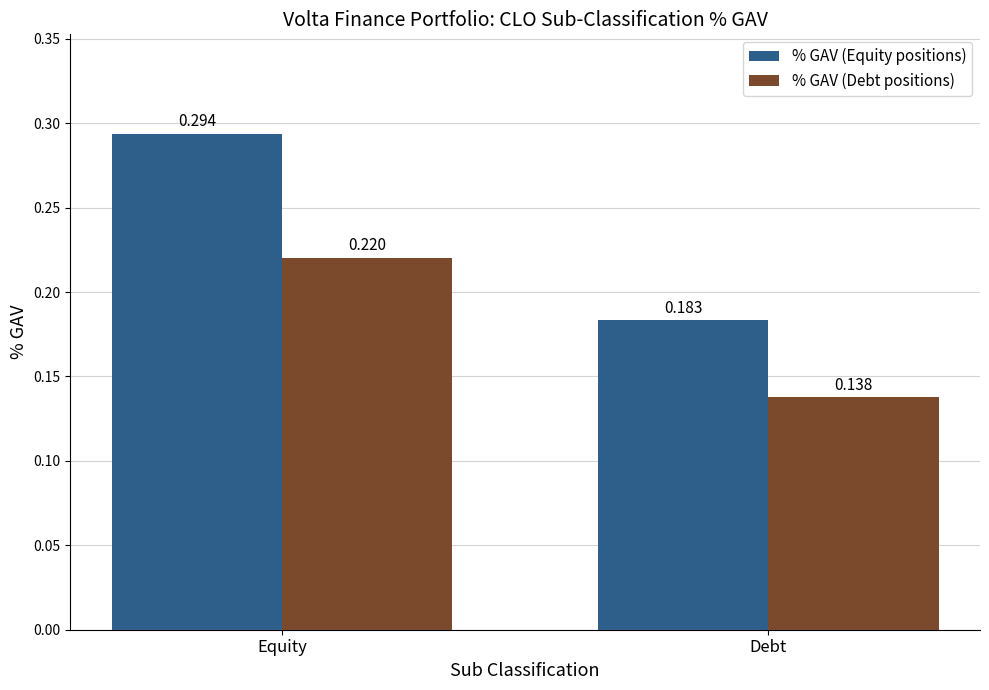

Which series has the widest spread of values?

% GAV (Equity positions)